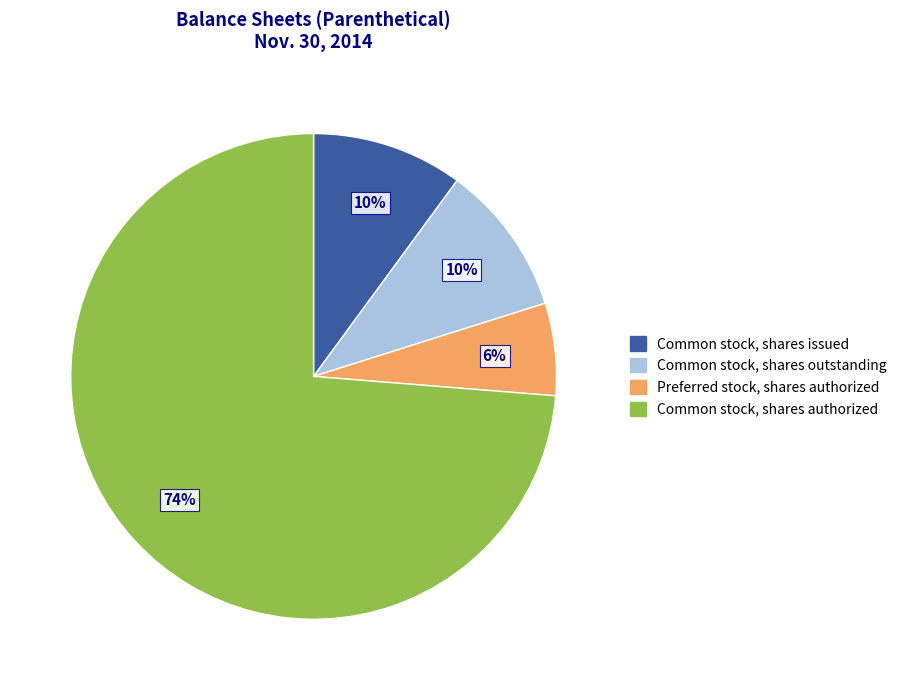

Combined, do Preferred stock, shares authorized and Common stock, shares authorized account for over 50%?

Yes